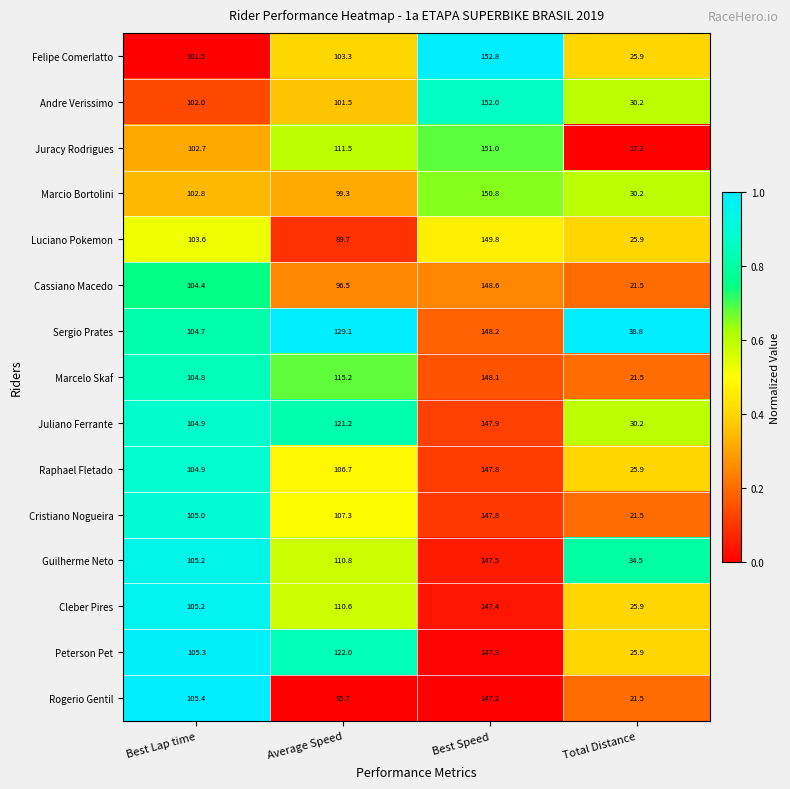

Is it true that Cristiano Nogueira equals 105.0 at Best Lap time?

True